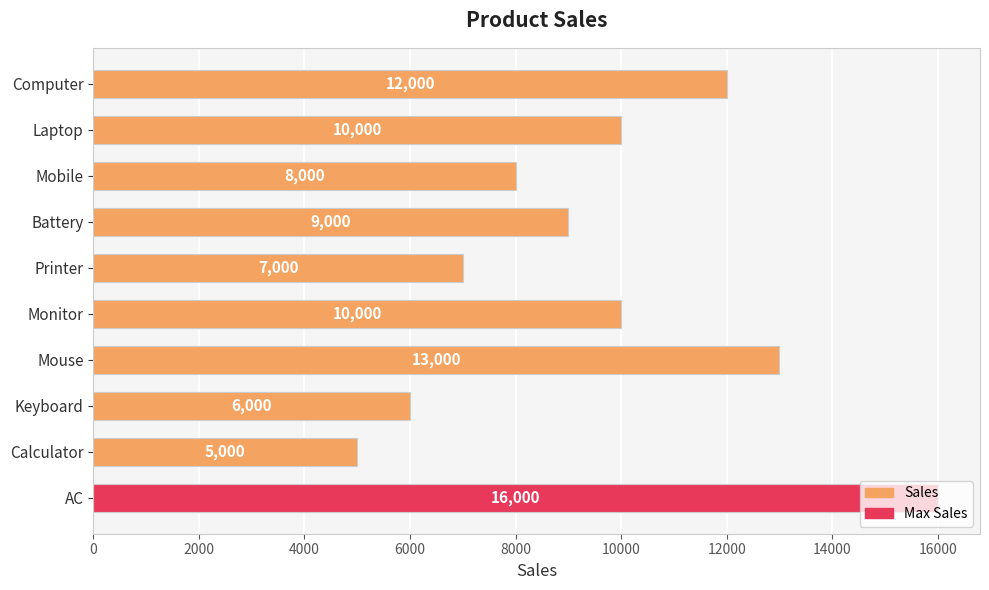

What value does the data have at AC, to the nearest 50?

16000